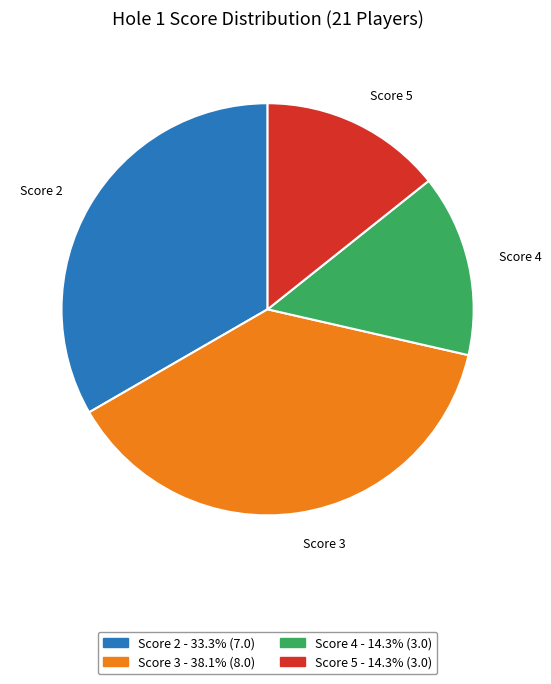

Approximately how many times larger is the value at Score 4 compared to Score 3?

0.4